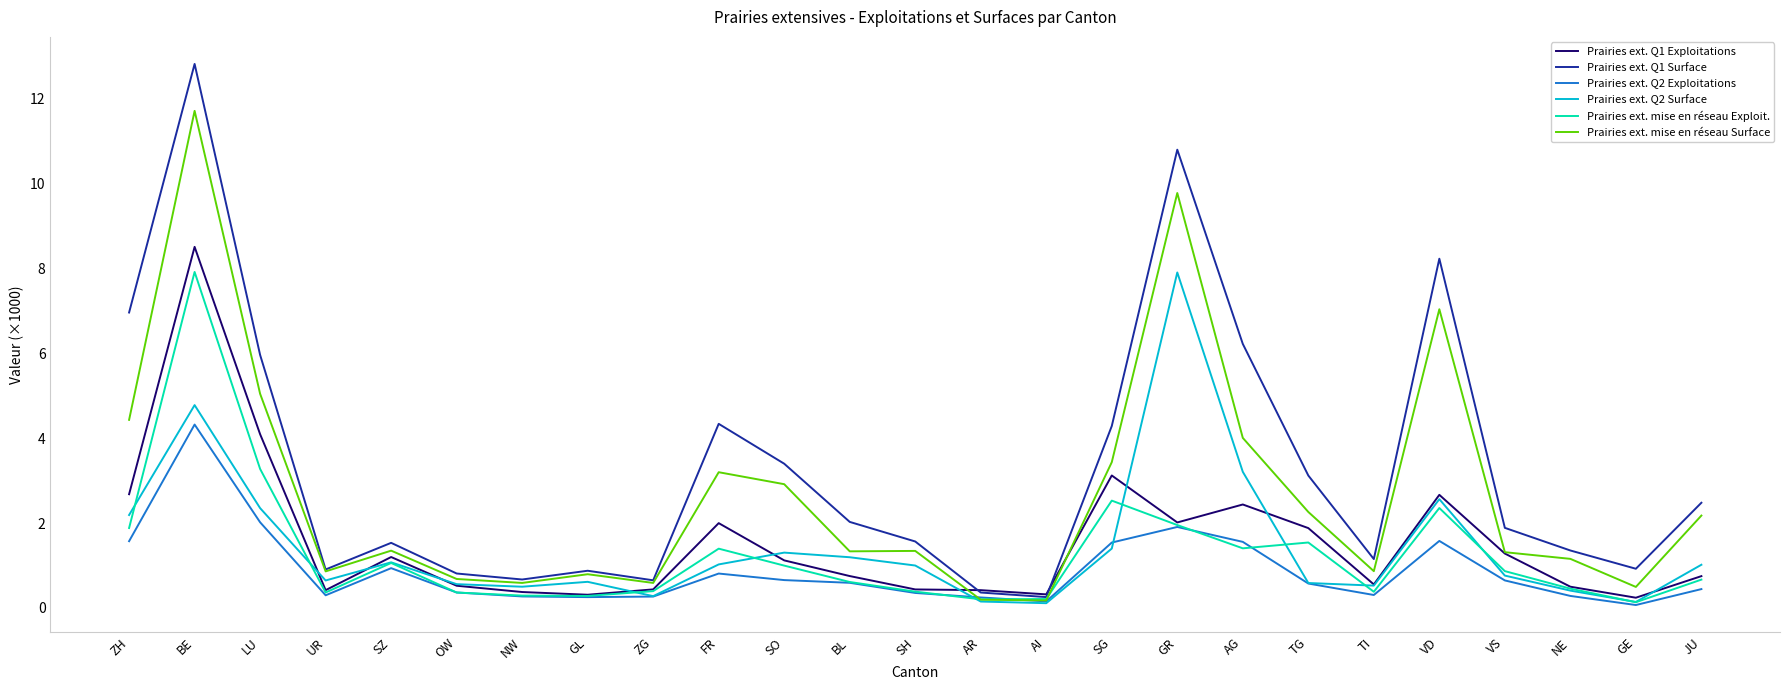

Is this an area chart (filled region under the line)?

No